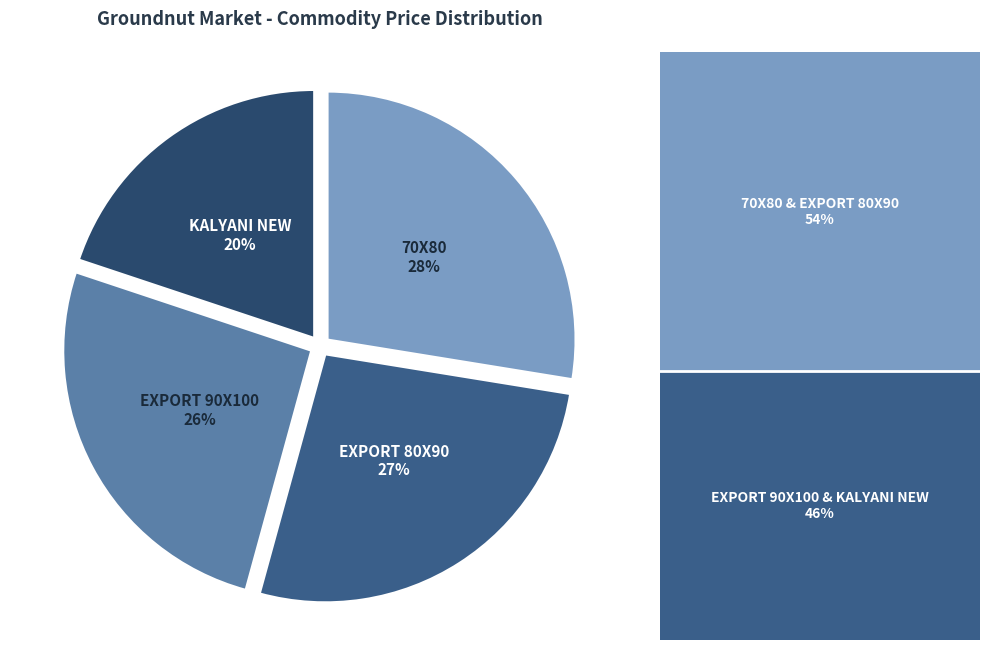

Which has a higher value, EXPORT 90X100 or KALYANI NEW?

EXPORT 90X100